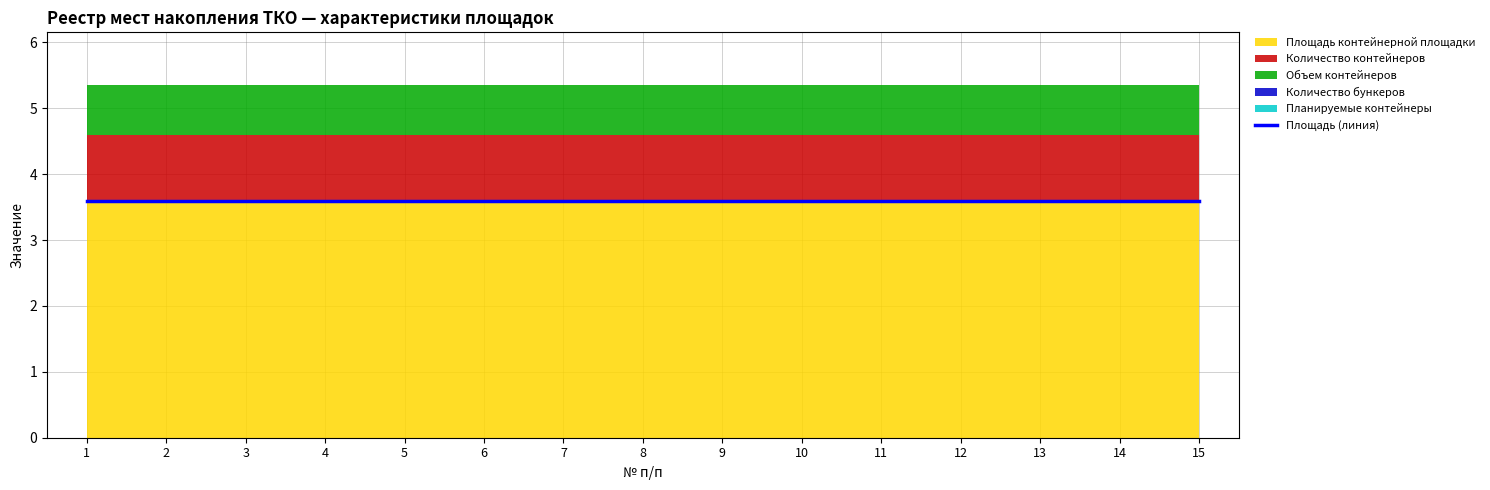

Rank the series by their maximum value, from lowest to highest.

Количество бункеров, Планируемые контейнеры, Объем контейнеров, Количество контейнеров, Площадь контейнерной площадки